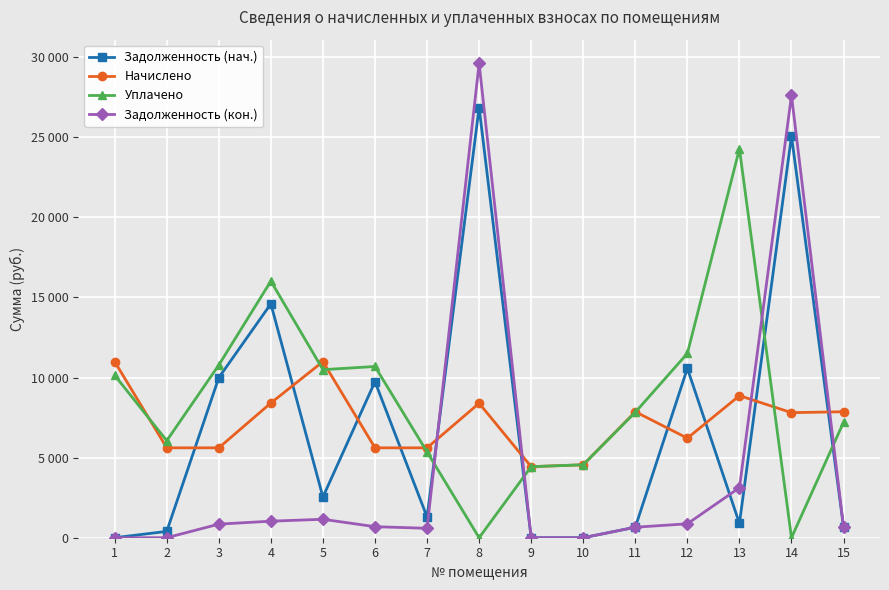

Does the chart have visible grid lines?

Yes